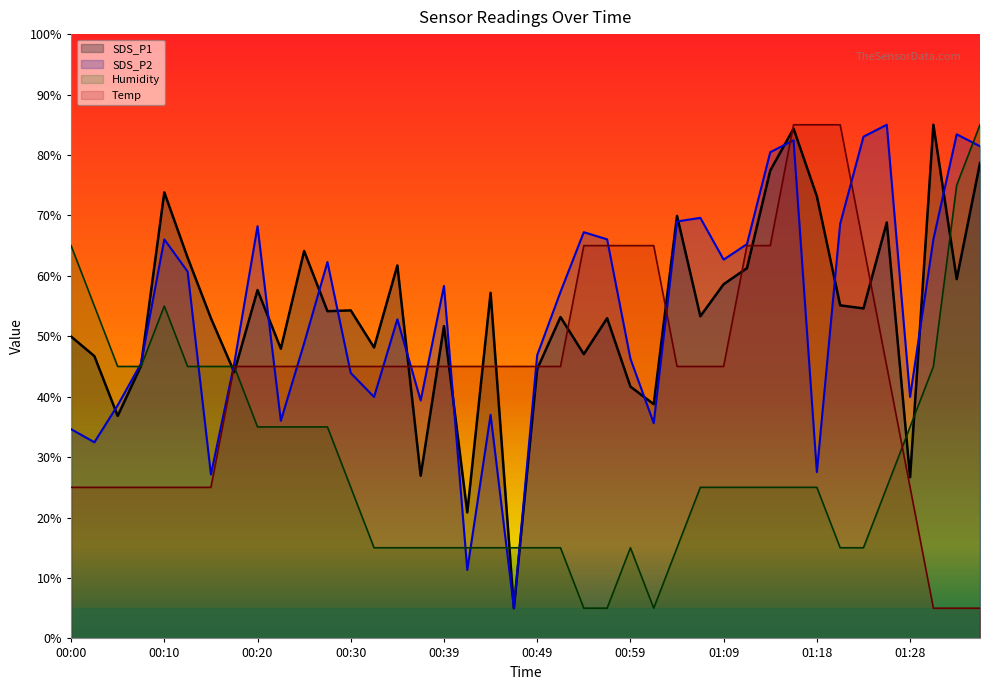

Does the chart have visible grid lines?

No